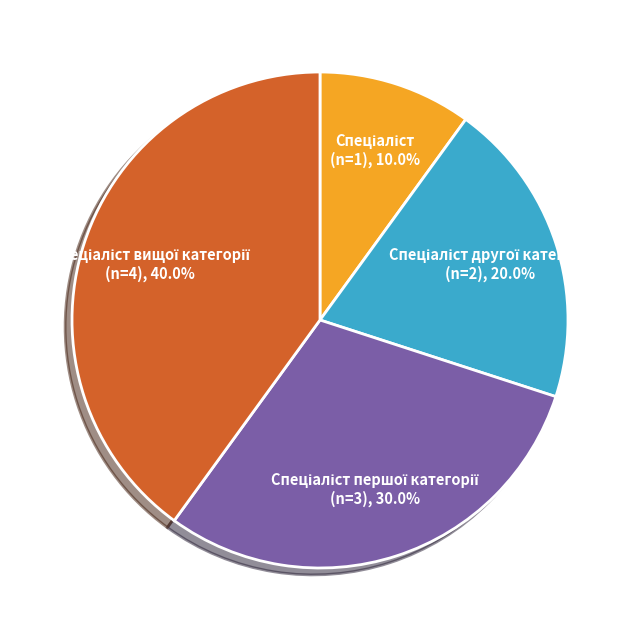

Is there a majority slice in this chart?

No